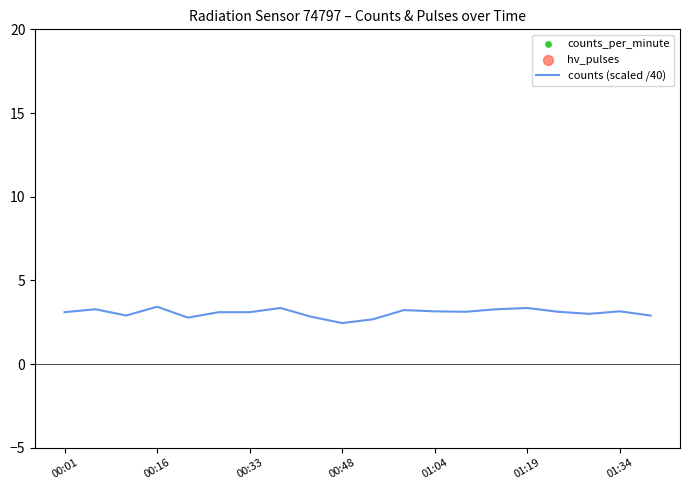

What are all the series names shown in the legend?

counts (scaled /40), counts_per_minute, hv_pulses